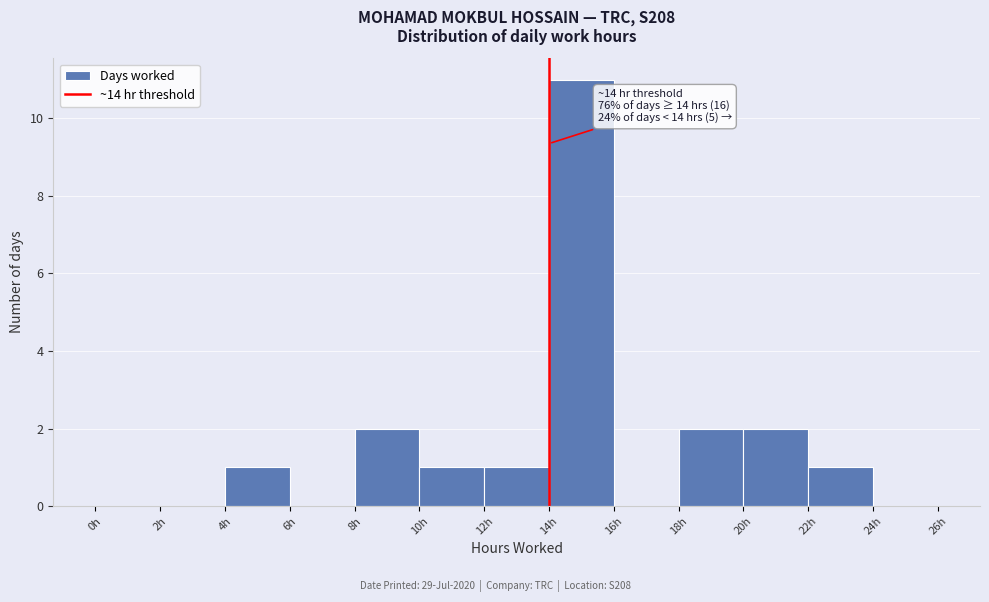

Which range on the x-axis has the tallest bar?

14 to 16